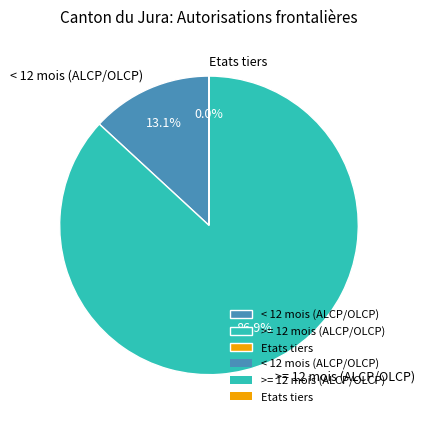

What percentage is NOT represented by >= 12 mois (ALCP/OLCP)?

13.1%